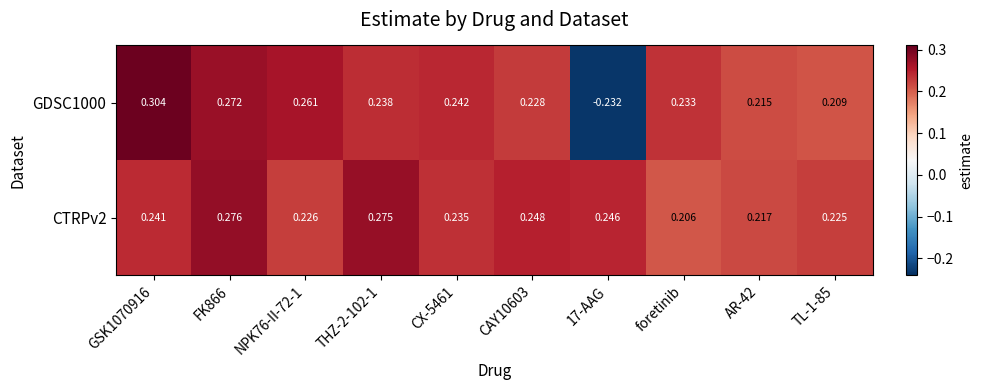

At which label does CTRPv2 reach its minimum?

foretinib